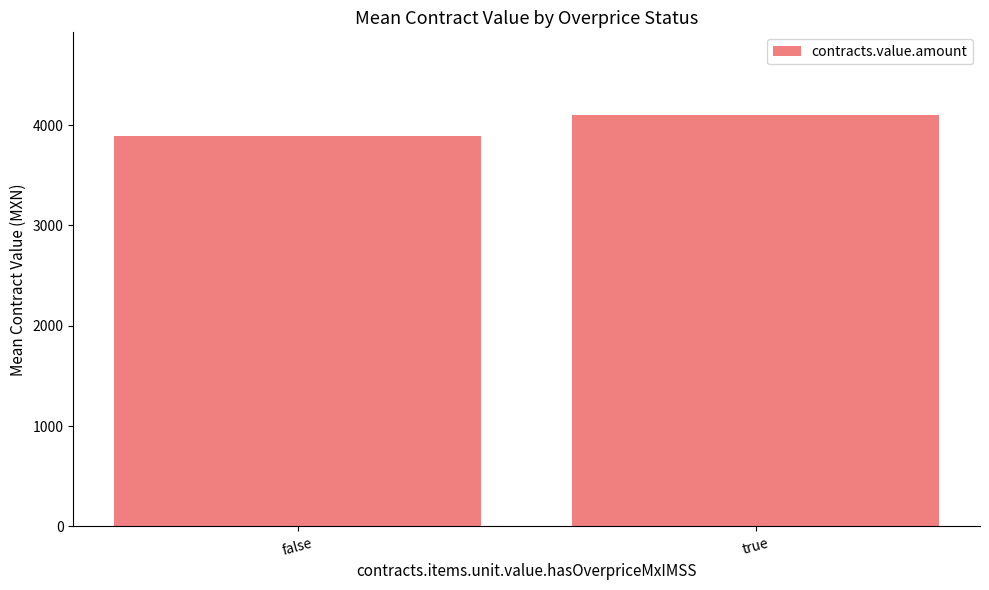

Rank the categories by value from highest to lowest.

true, false